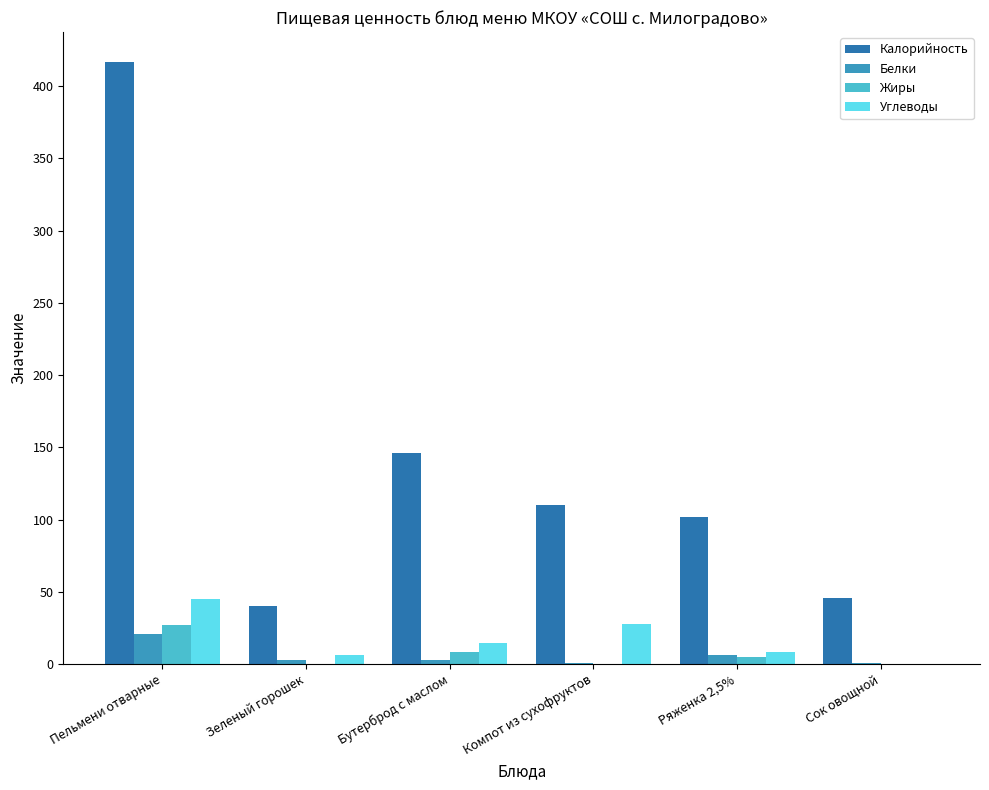

At which category does the chart reach its peak across all series?

Пельмени отварные